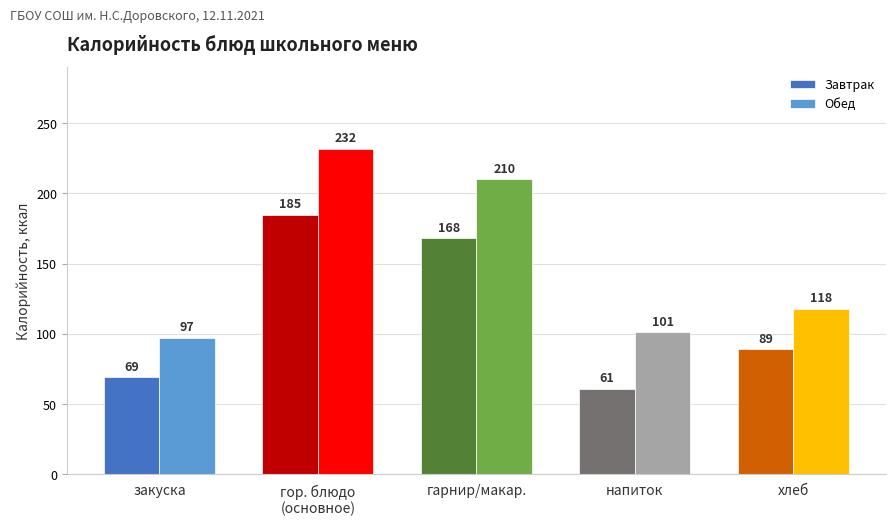

How many series are shown in this chart?

2